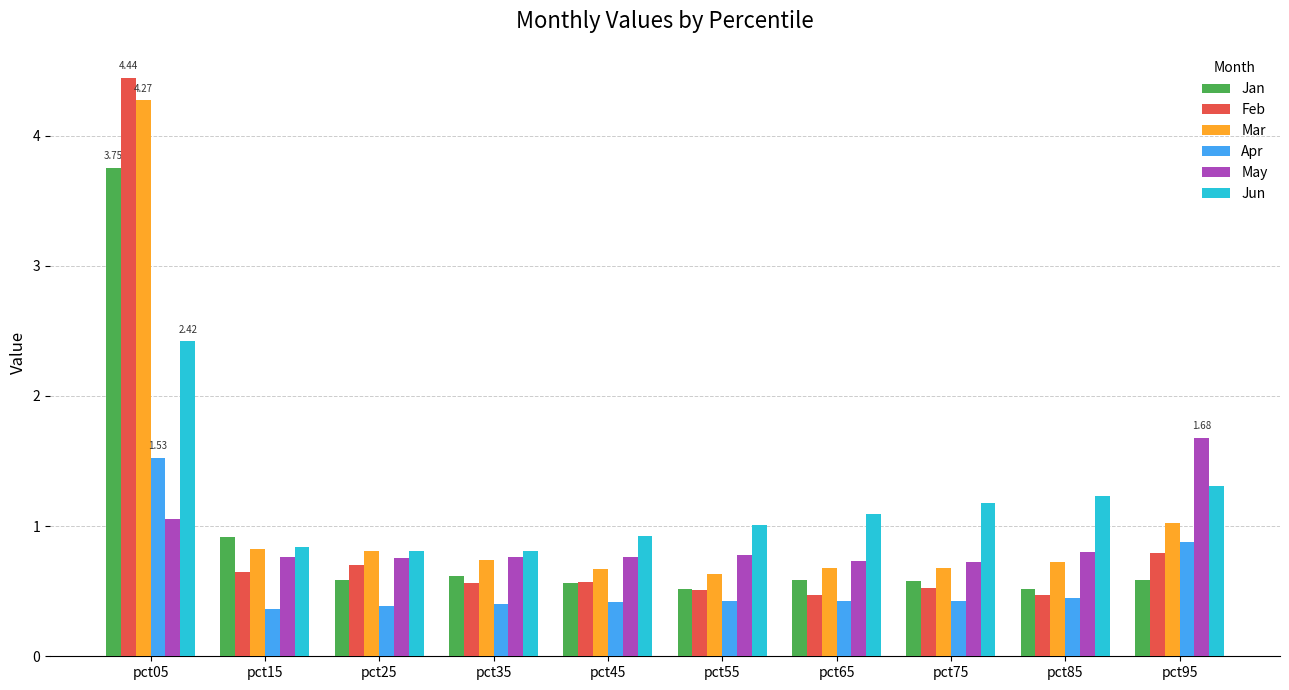

How many groups of bars are there?

10